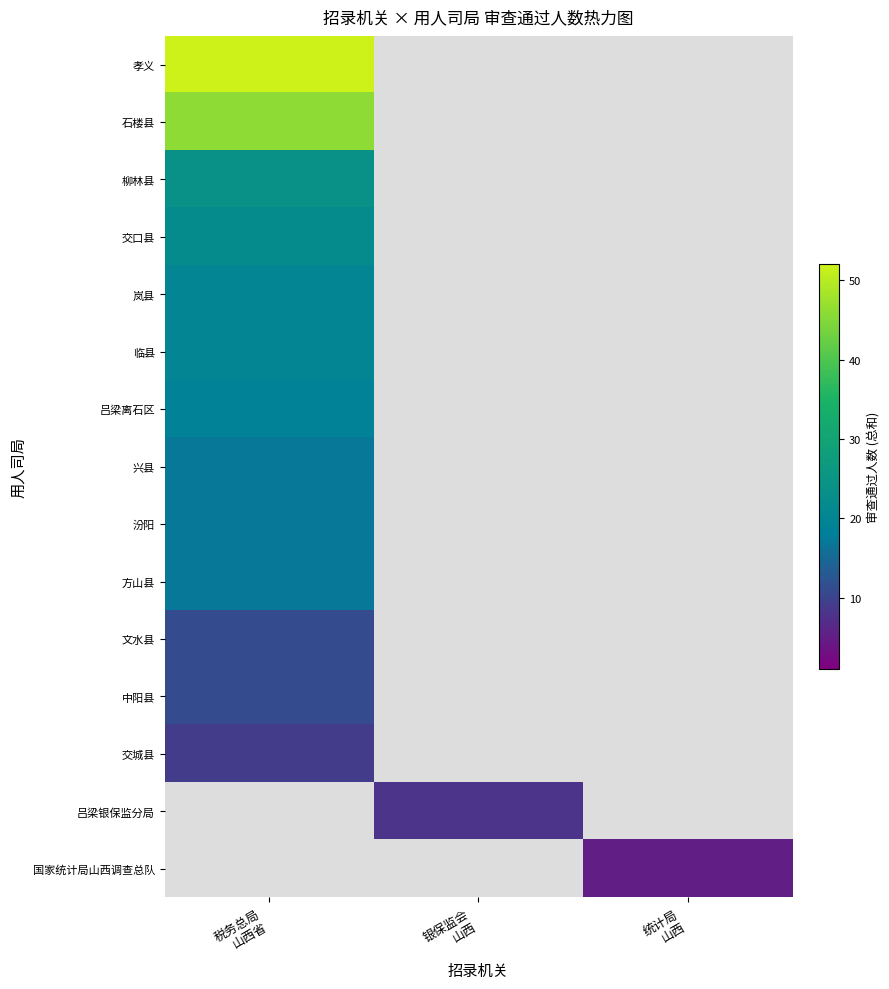

List the series in order of their overall mean, lowest first.

孝义, 石楼县, 柳林县, 交口县, 岚县, 临县, 吕梁离石区, 兴县, 汾阳, 方山县, 文水县, 中阳县, 交城县, 吕梁银保监分局, 国家统计局山西调查总队